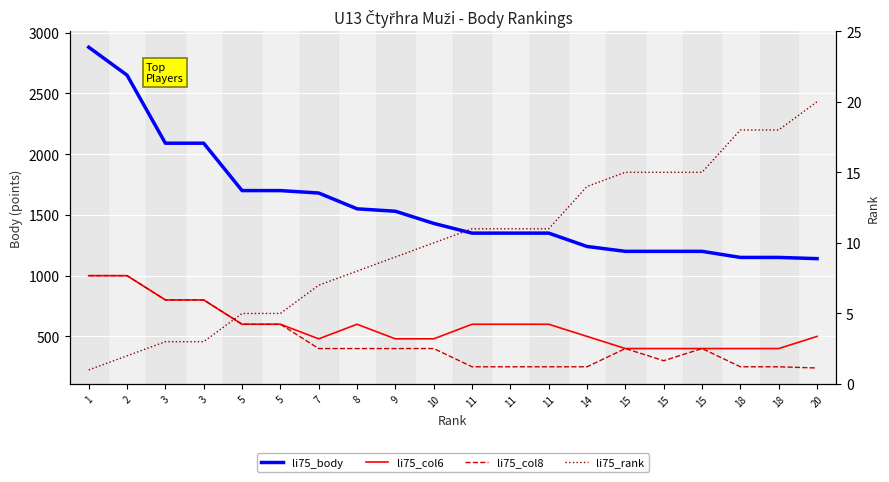

What is the value of the li75_body point at the 4th from the left?

2090